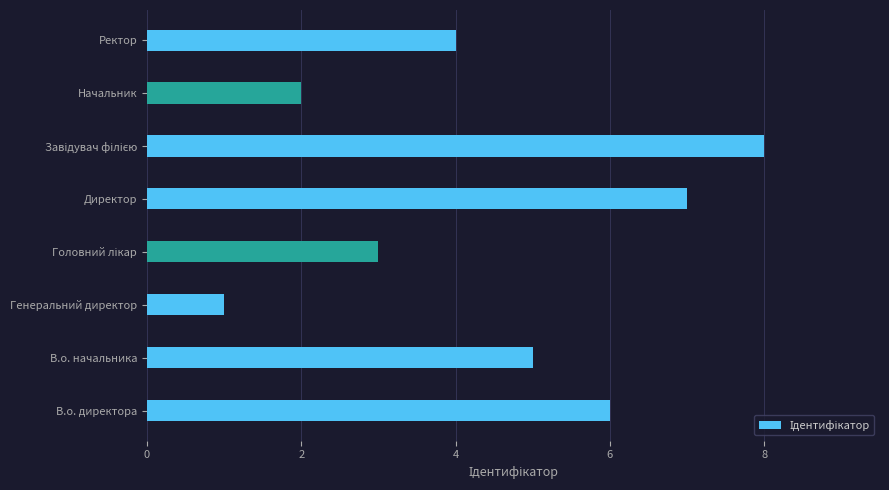

Reading bottom to top, list all the values displayed in this chart.

6	5	1	3	7	8	2	4